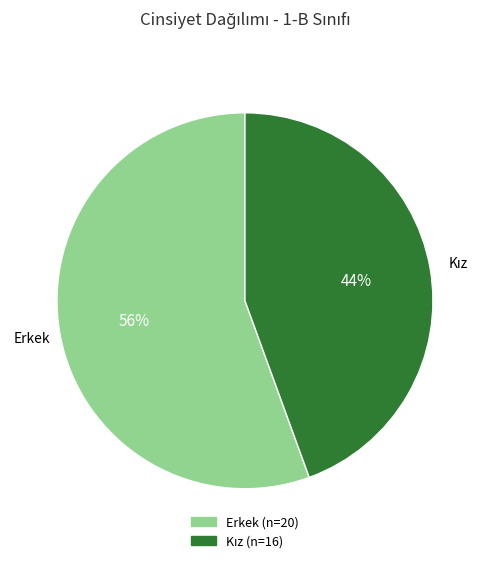

To the nearest percent, what percentage of the pie is Erkek?

56%